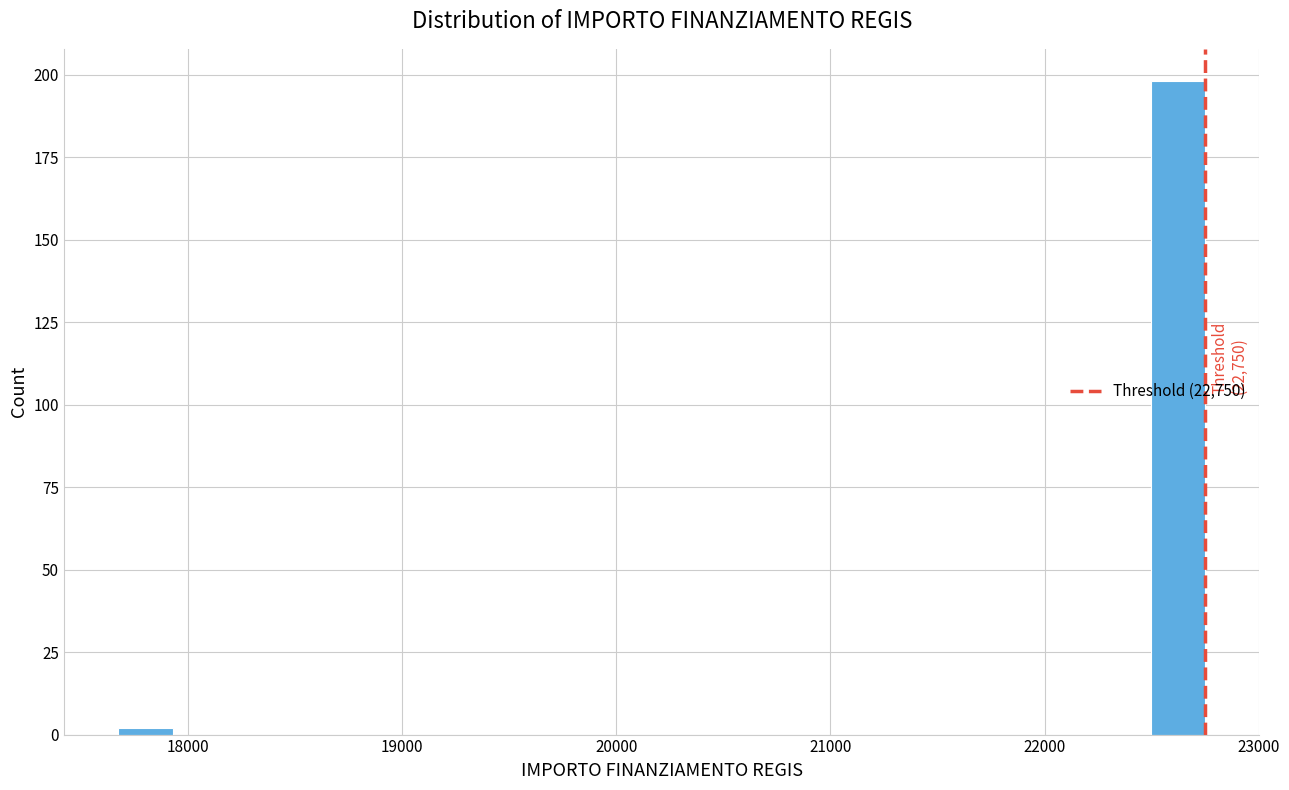

Around what value on the x-axis is the tallest bar? Give the approximate position of its centre, as read against the axis.

22600